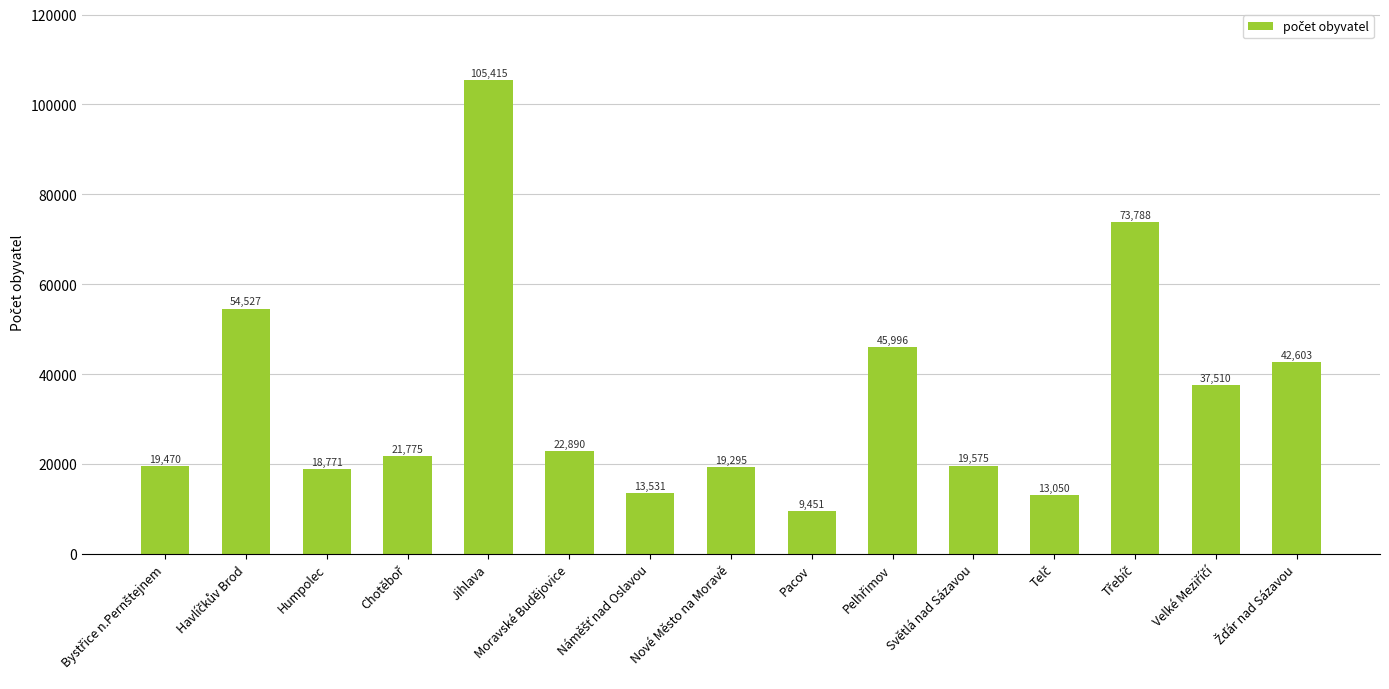

Reading right to left, transcribe all the data shown in this chart.

42603	37510	73788	13050	19575	45996	9451	19295	13531	22890	105415	21775	18771	54527	19470